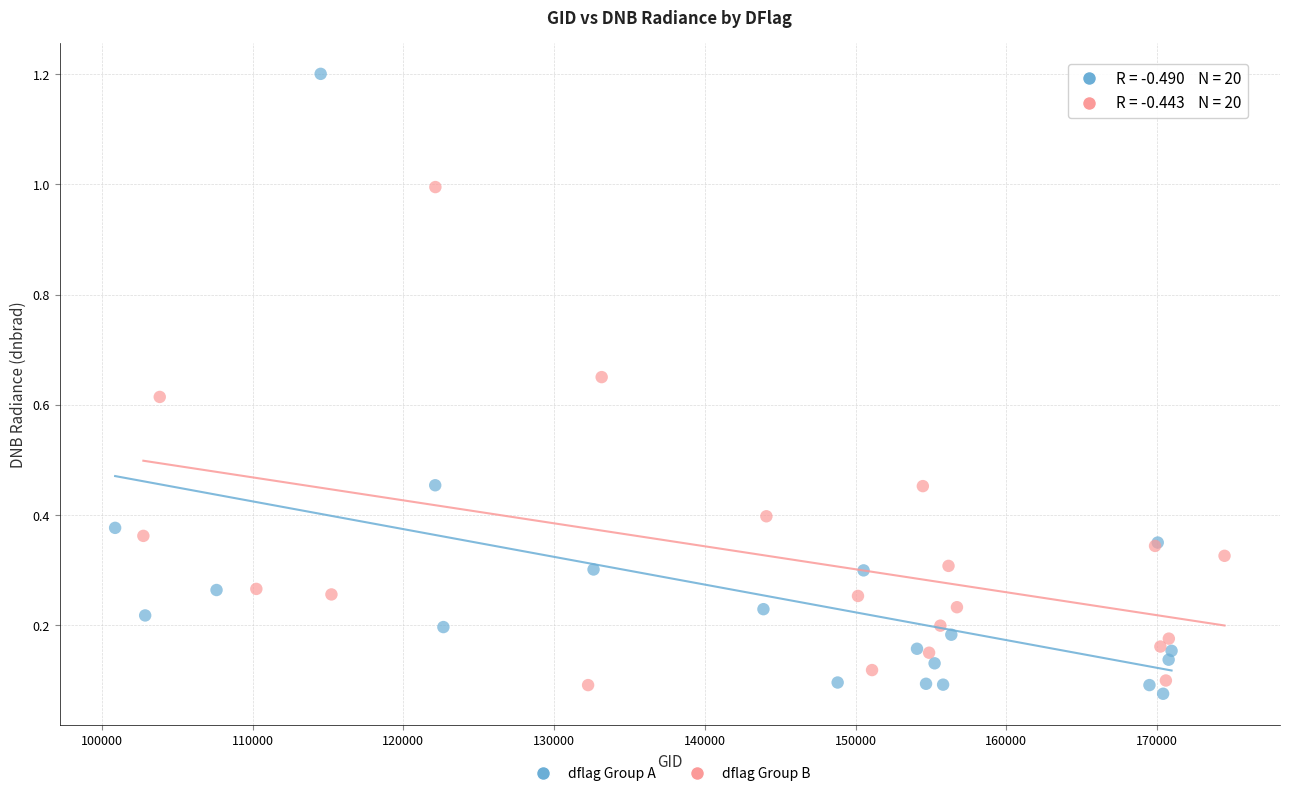

Which series has the largest Y range (max minus min)?

dflag Group A